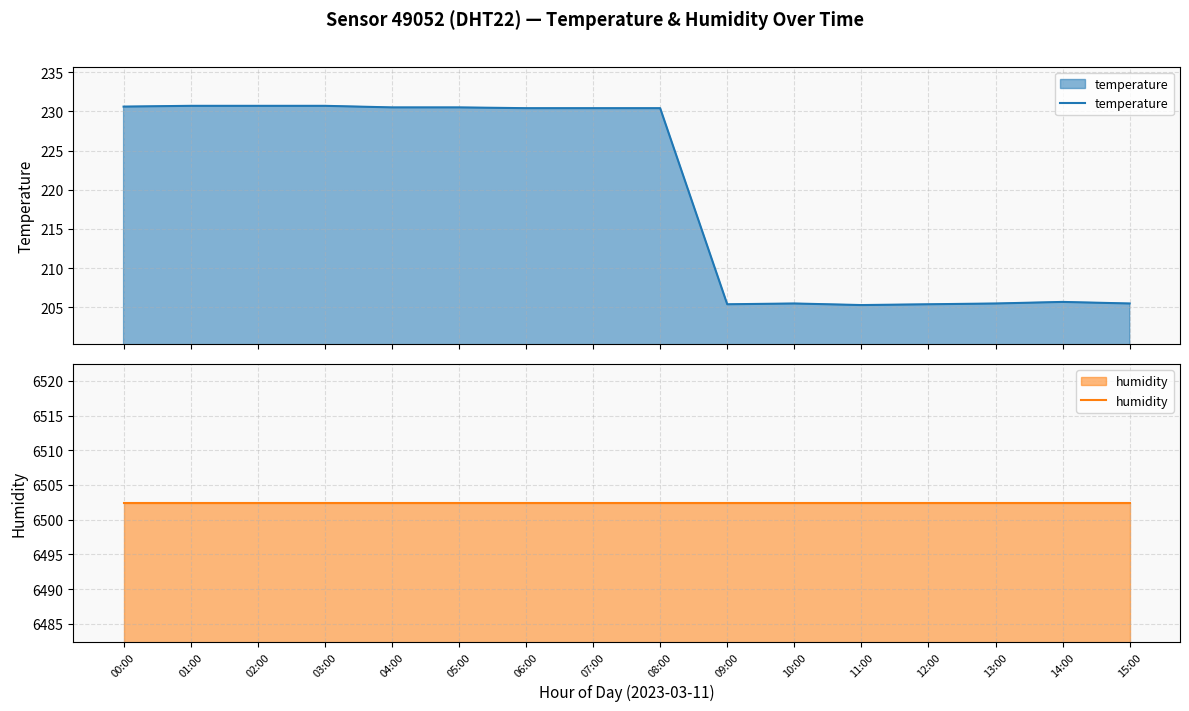

At which category is the sum across all series the highest?

01:00